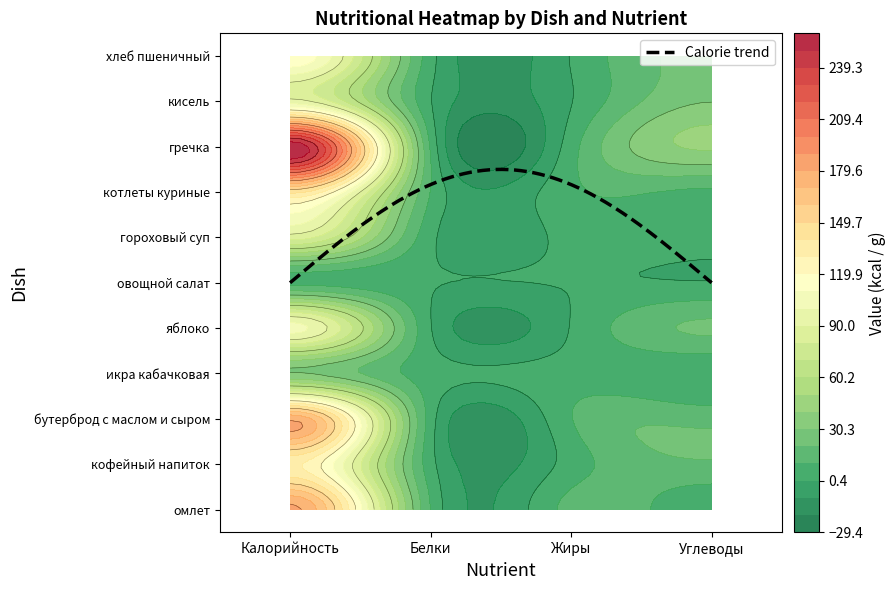

What is the difference between the maximum and minimum values in the Калорийность series?

258.0